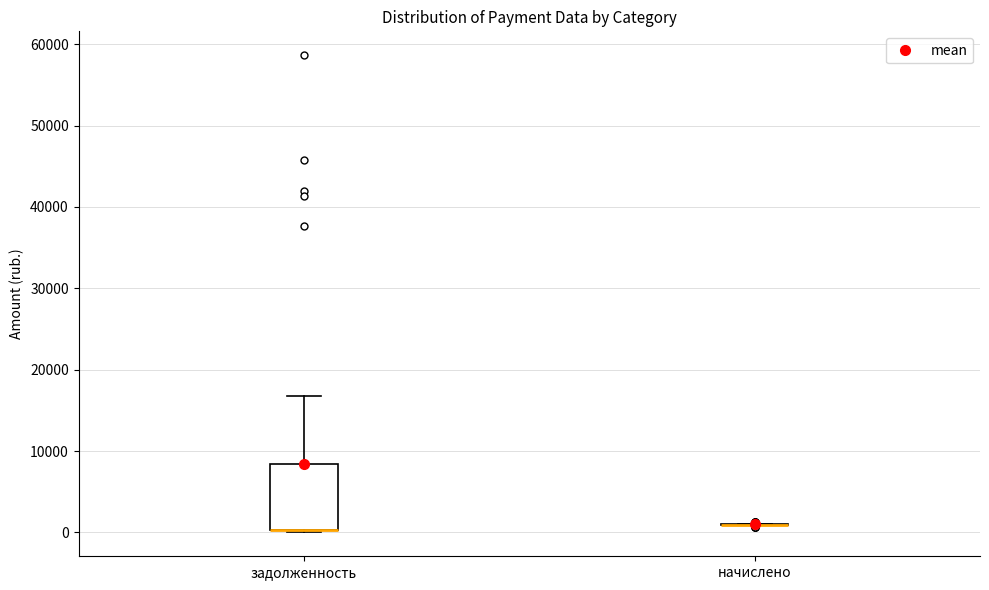

Reading left to right, read every box against the y-axis: the position of its median line, the range the box covers, and the ends of its whiskers. The values are not printed on the chart, so give them approximately, as read against the axis.

задолженность: median 0 (drawn on the box's lower edge), box 0 to 8000, whiskers 0 to 17000
начислено: box collapsed to a line at 1000, whiskers 1000 to 1000